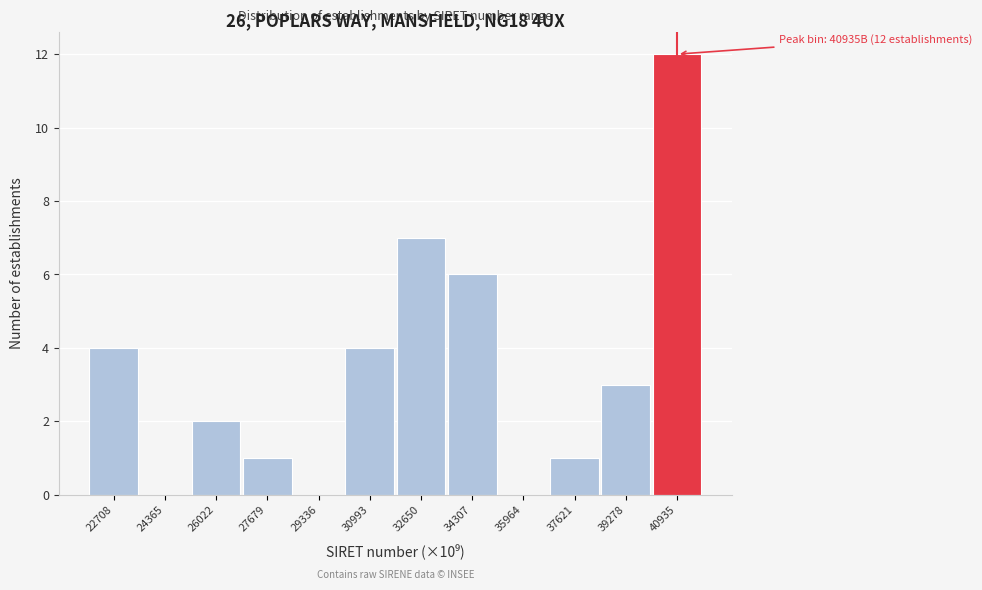

Reading right to left, what are all the values shown in this chart?

40935=12	39278=3	37621=1	35964=0	34307=6	32650=7	30993=4	29336=0	27679=1	26022=2	24365=0	22708=4